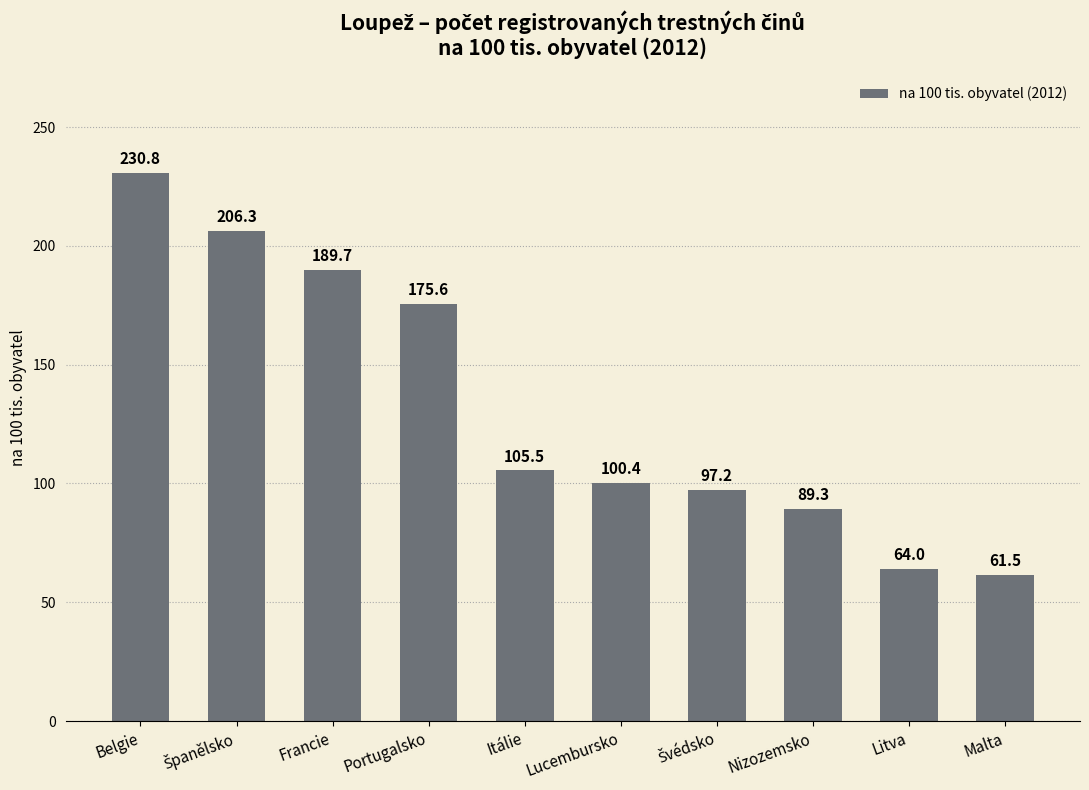

What is the difference between the values at Itálie and Belgie?

125.3